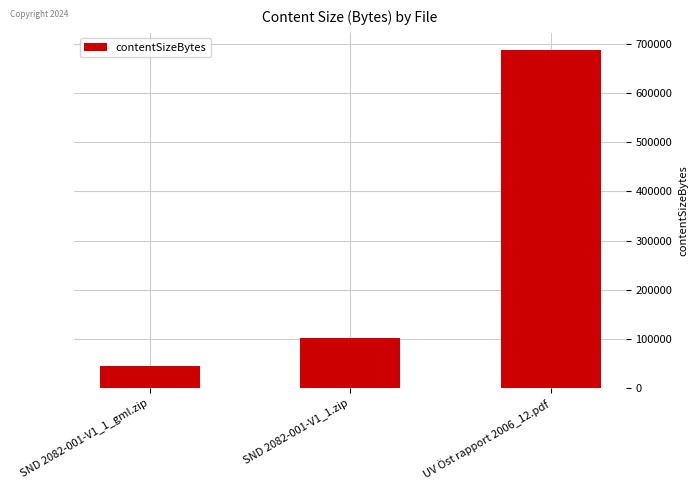

Which label corresponds to the smallest value in the chart?

SND 2082-001-V1_1_gml.zip